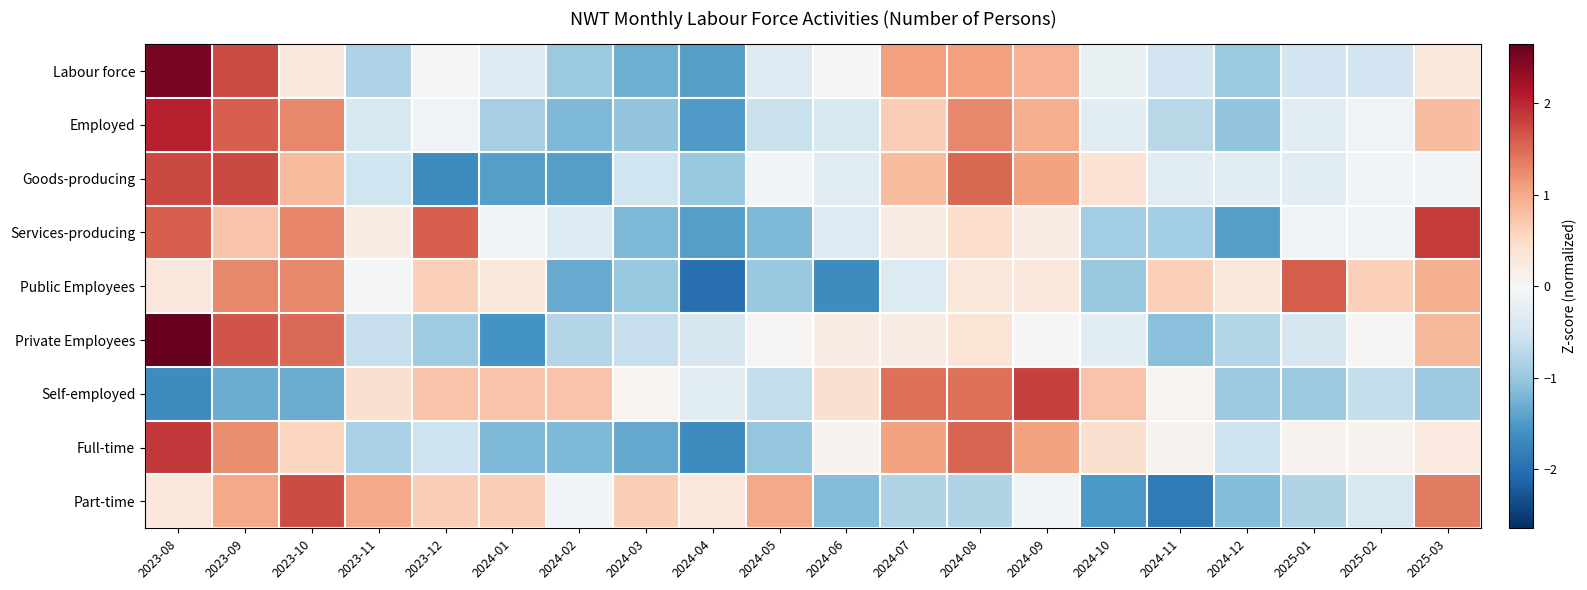

Rank the series at 2024-10 from highest to lowest value.

Self-employed, Full-time, Goods-producing, Labour force, Employed, Private Employees, Services-producing, Public Employees, Part-time